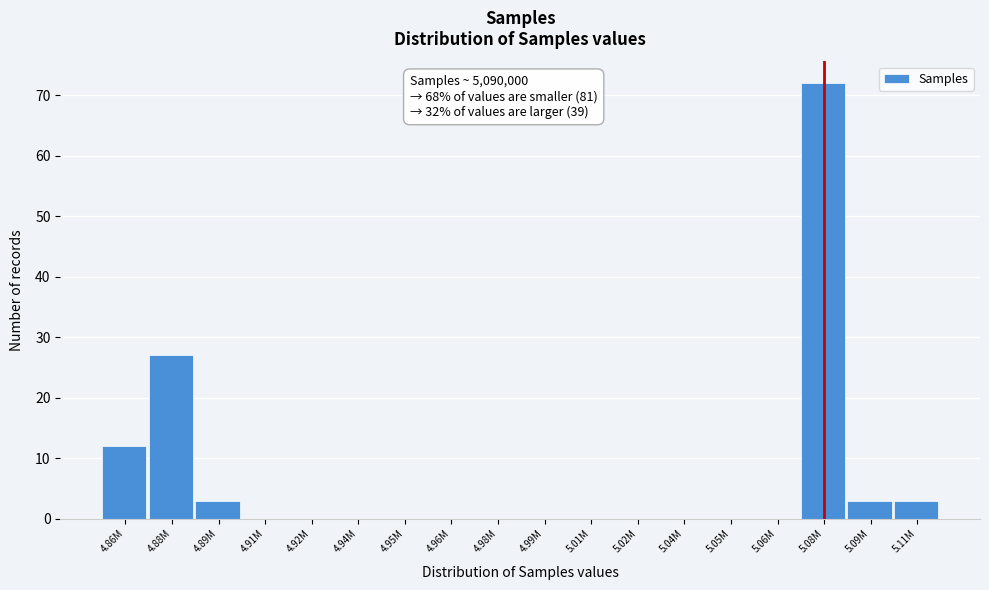

Reading right to left, extract all data points from this chart.

5.11M=3	5.09M=3	5.08M=72	5.06M=0	5.05M=0	5.04M=0	5.02M=0	5.01M=0	4.99M=0	4.98M=0	4.96M=0	4.95M=0	4.94M=0	4.92M=0	4.91M=0	4.89M=3	4.88M=27	4.86M=12